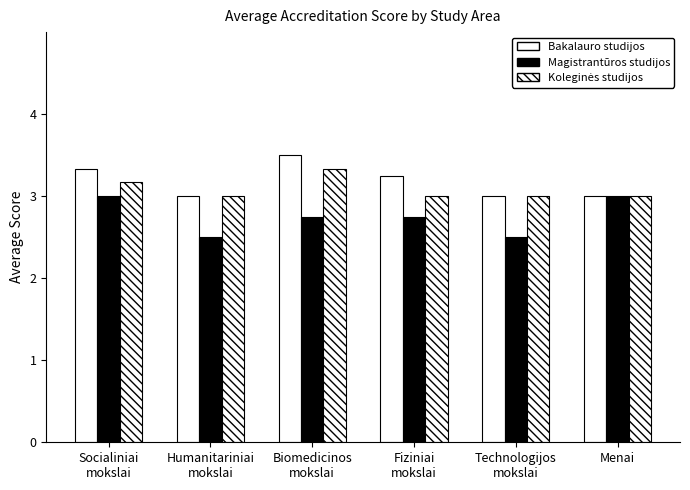

What position from the left is Socialiniai
mokslai?

1